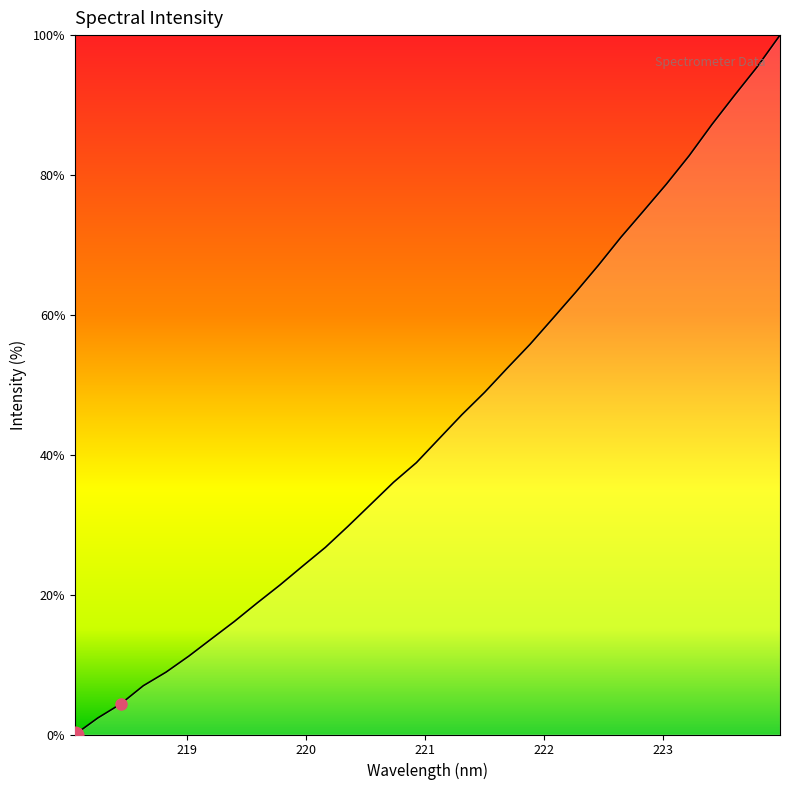

What is the maximum value shown in the chart?

100.0